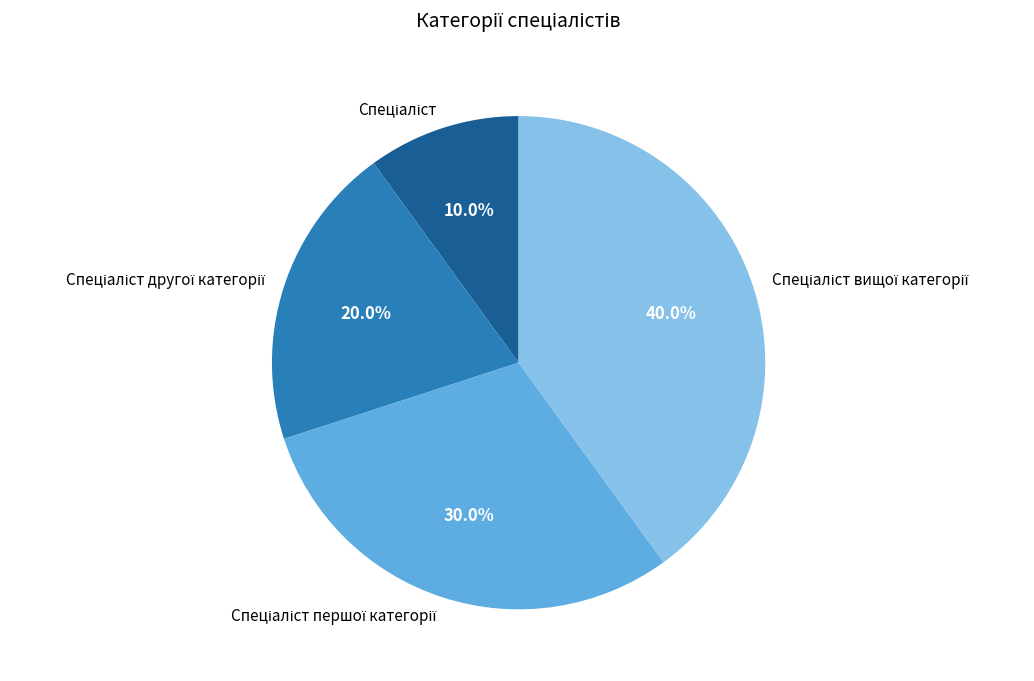

Is there a majority slice in this chart?

No